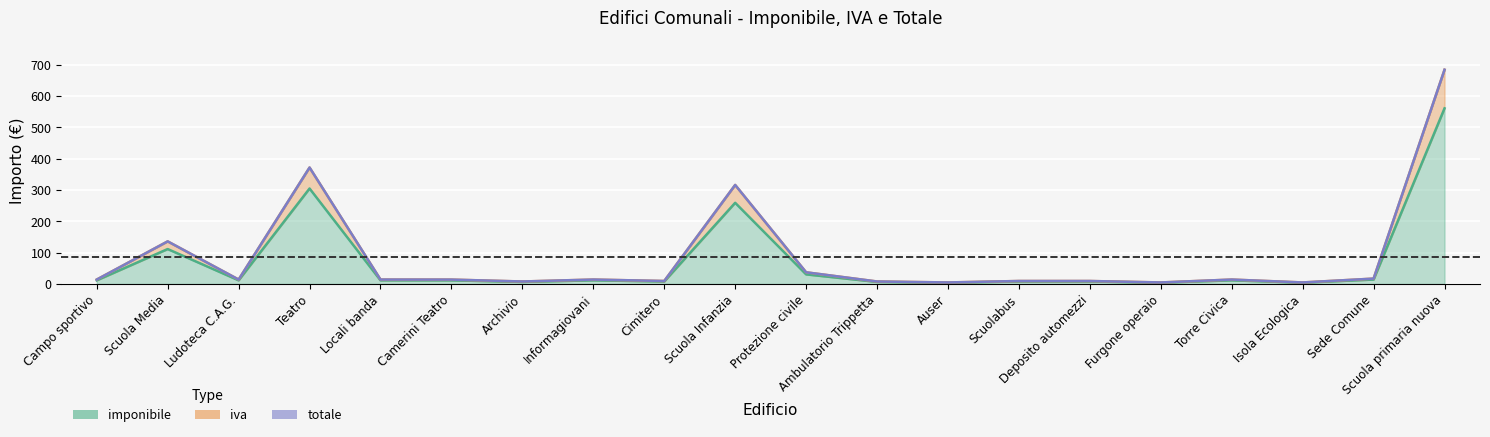

What are all the series names shown in the legend?

imponibile, iva, totale